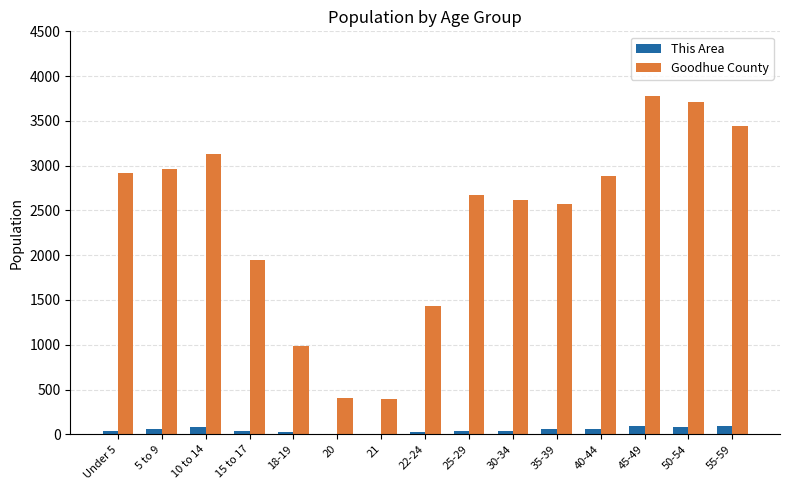

At which label is Goodhue County closest to 2084?

15 to 17